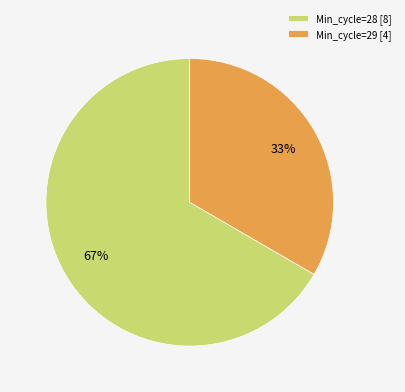

Count the number of slices in the pie.

2